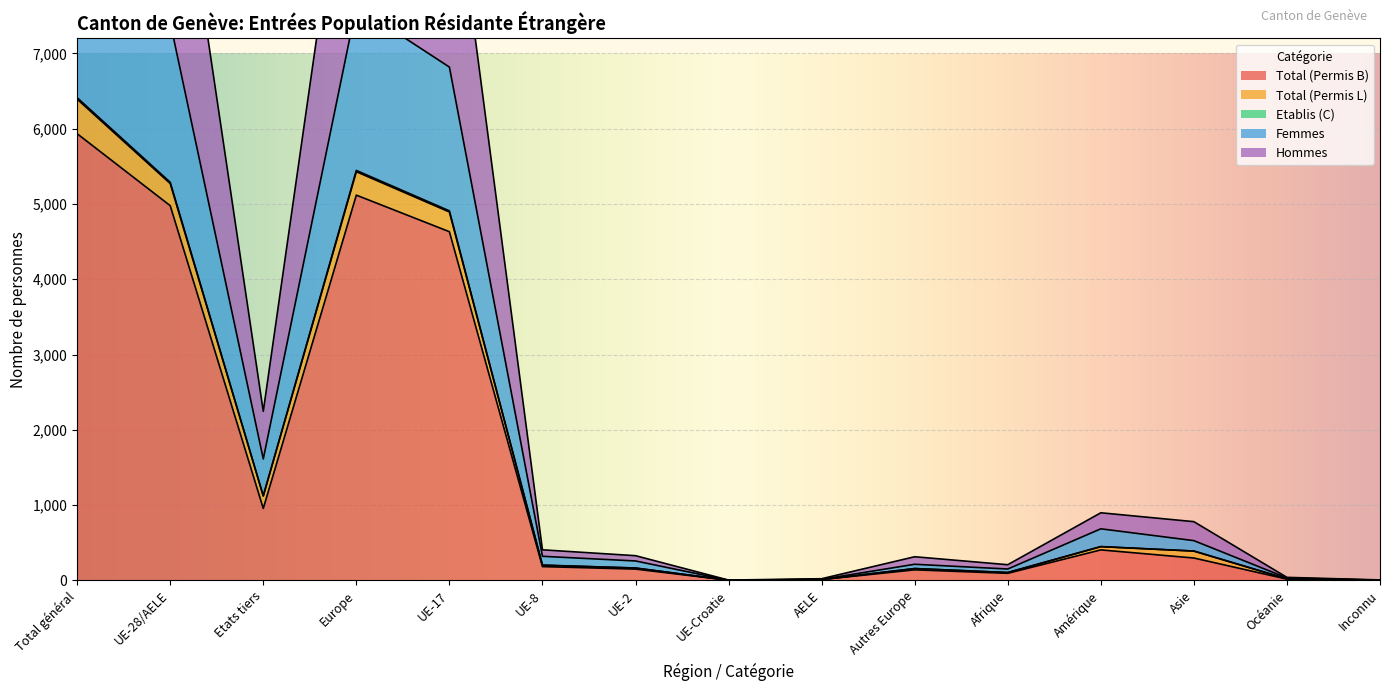

What is the total value across all series at Europe?

29083